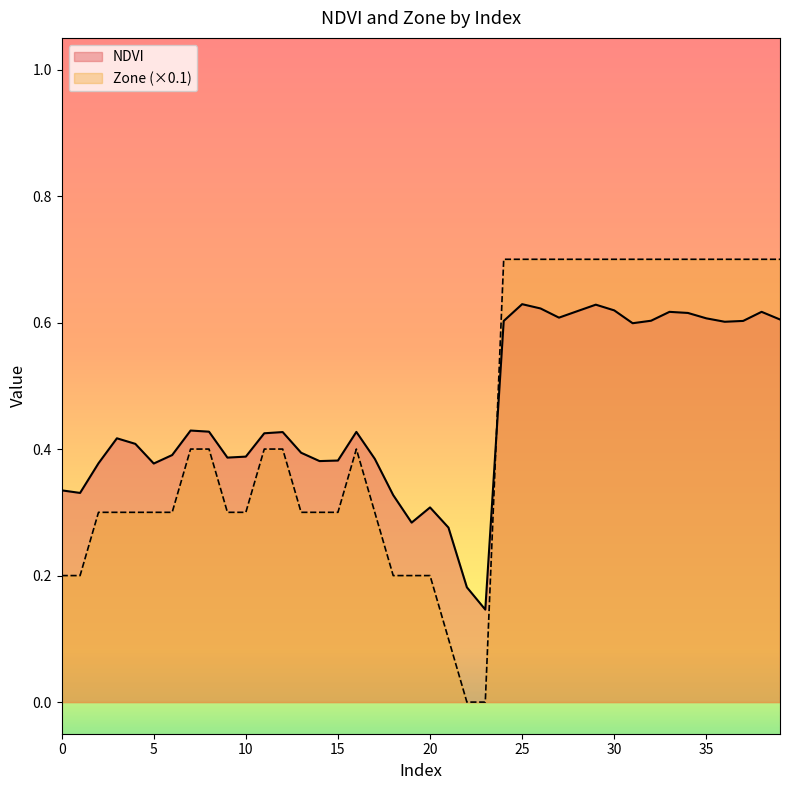

Rank the series by their maximum value, from lowest to highest.

NDVI, Zone (×0.1)